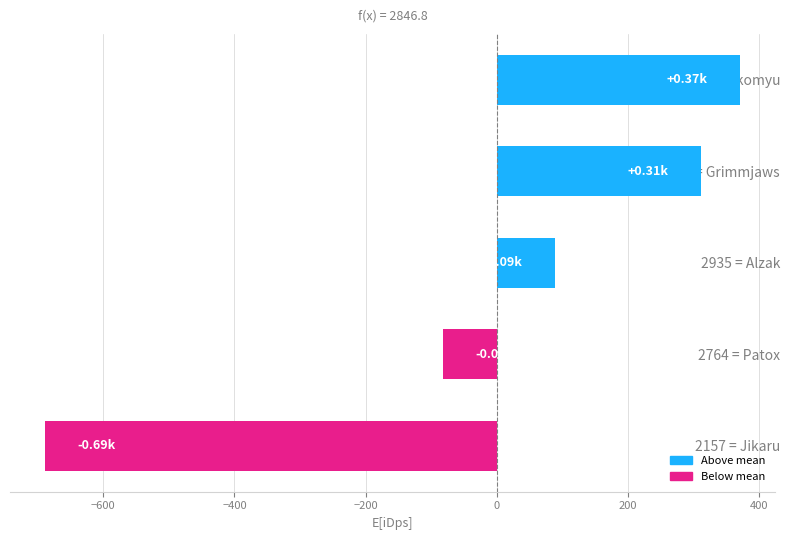

Count the number of categories in the chart.

5